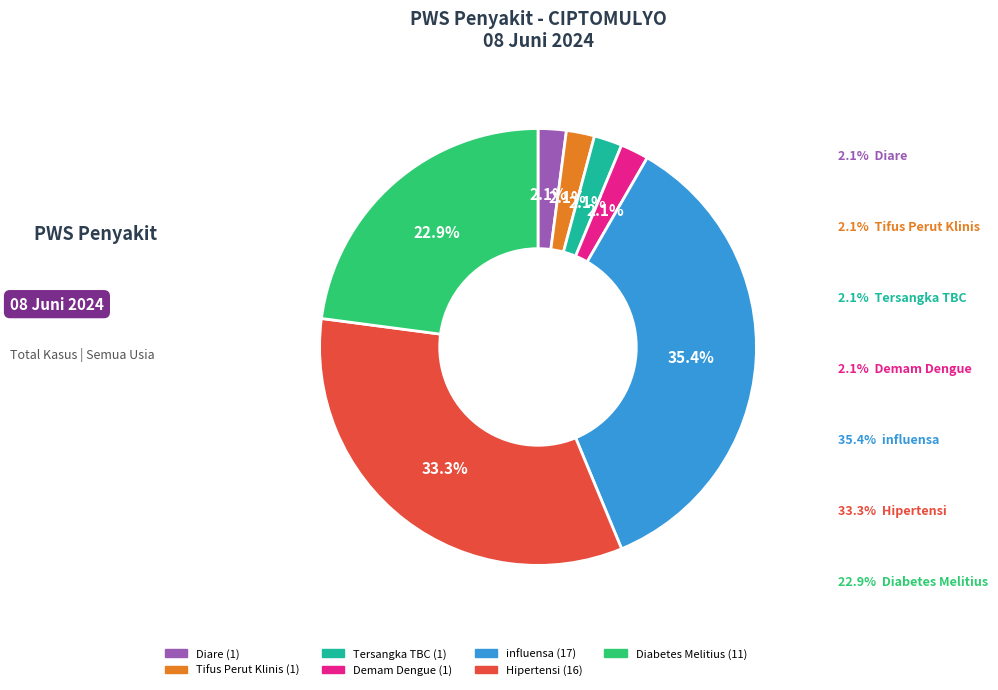

Do Tersangka TBC and Tifus Perut Klinis together represent more than half of the pie?

No